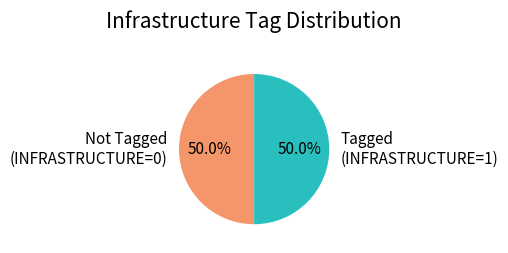

Is the sum of Not Tagged (INFRASTRUCTURE=0) and Tagged (INFRASTRUCTURE=1) greater than half?

Yes